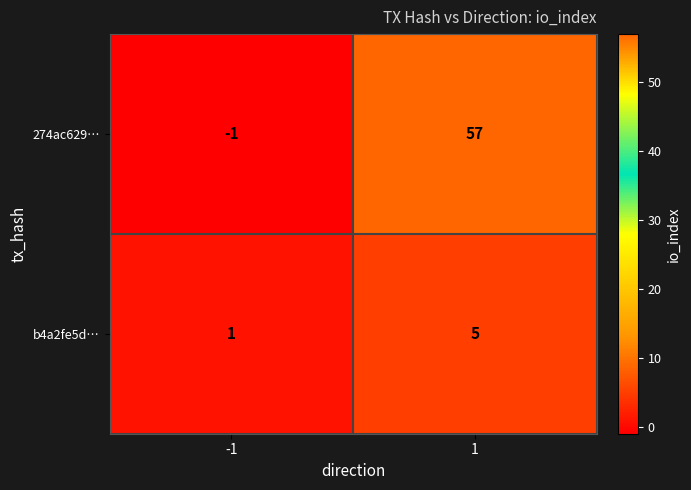

How many data points does each series have?

2